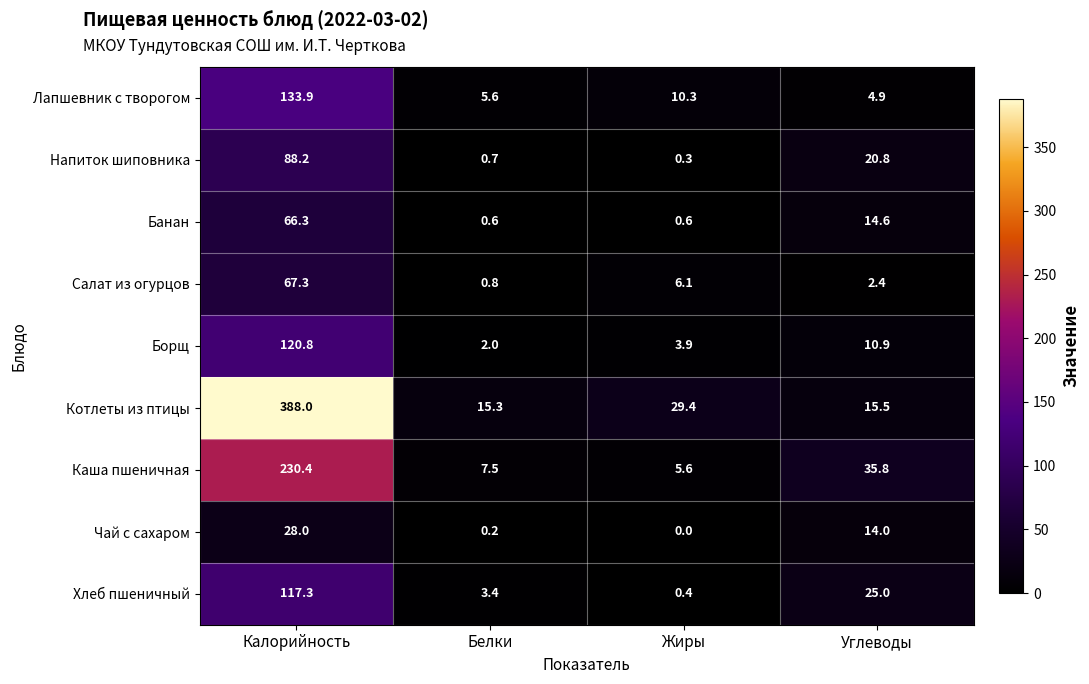

Rank the series at Калорийность from lowest to highest value.

Чай с сахаром, Банан, Салат из огурцов, Напиток шиповника, Хлеб пшеничный, Борщ, Лапшевник с творогом, Каша пшеничная, Котлеты из птицы